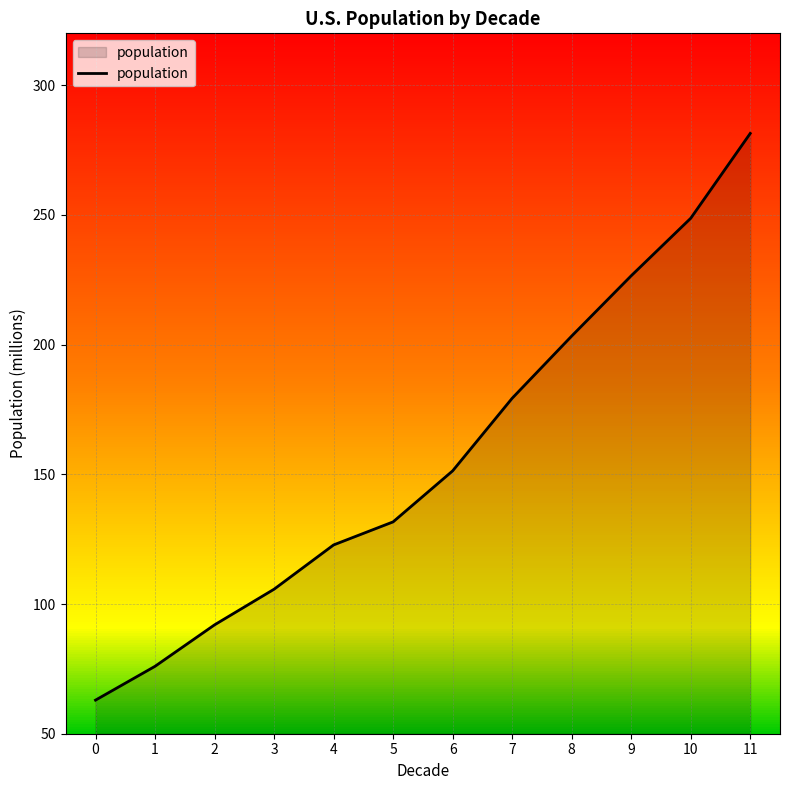

What is the value of the 12th point from the left?

281.4